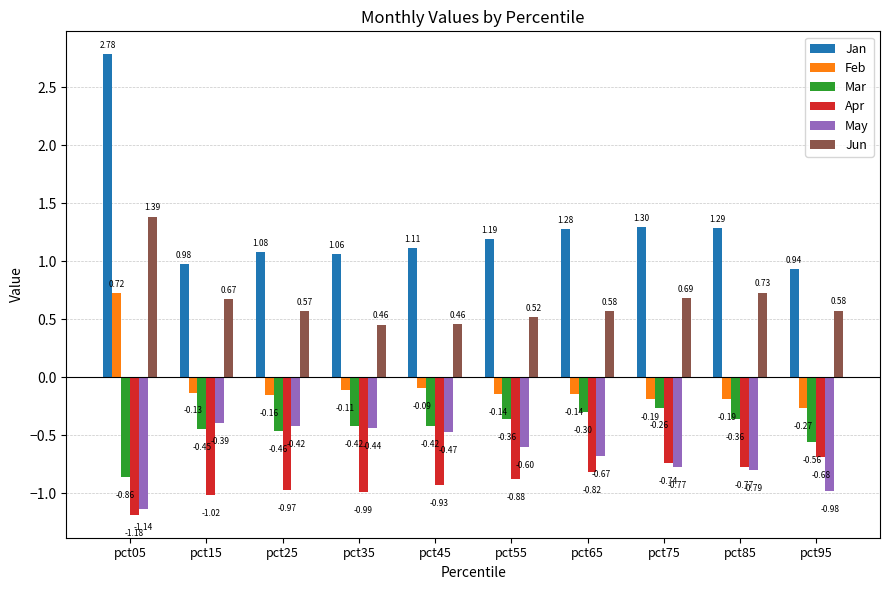

What are all the series names shown in the legend?

Jan, Feb, Mar, Apr, May, Jun